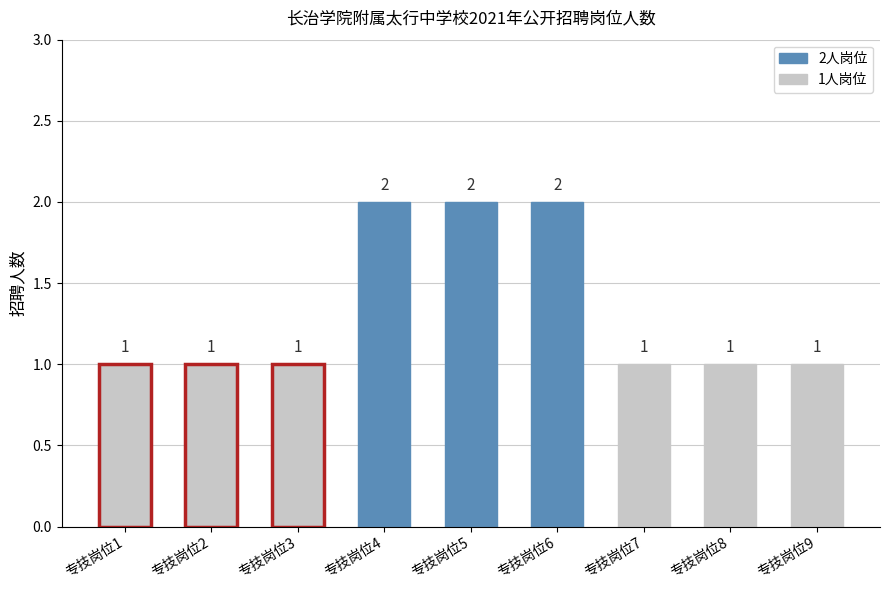

What is the value of the 9th bar from the left?

1